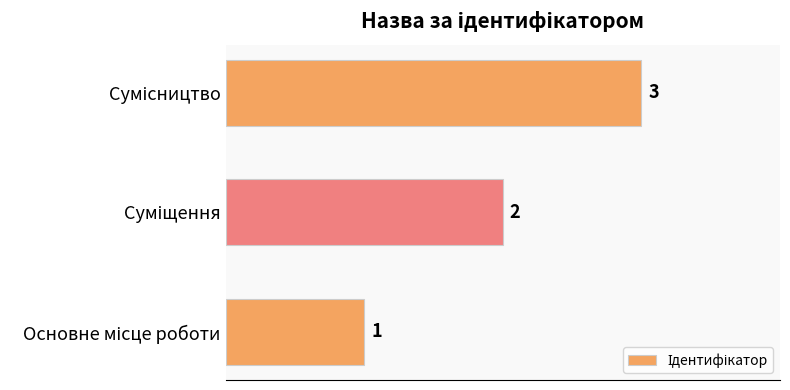

Count the values in the range 1 to 3.

3